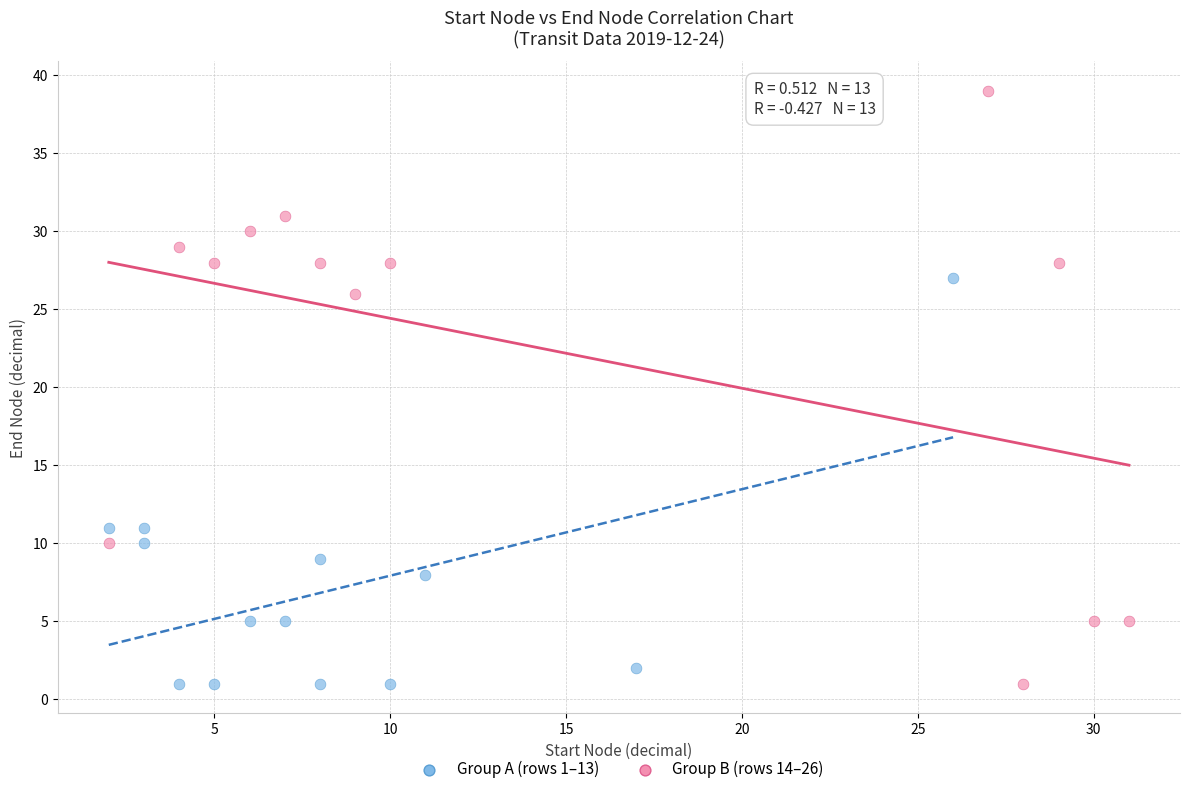

Which series contains the highest Y value?

Group B (rows 14–26)